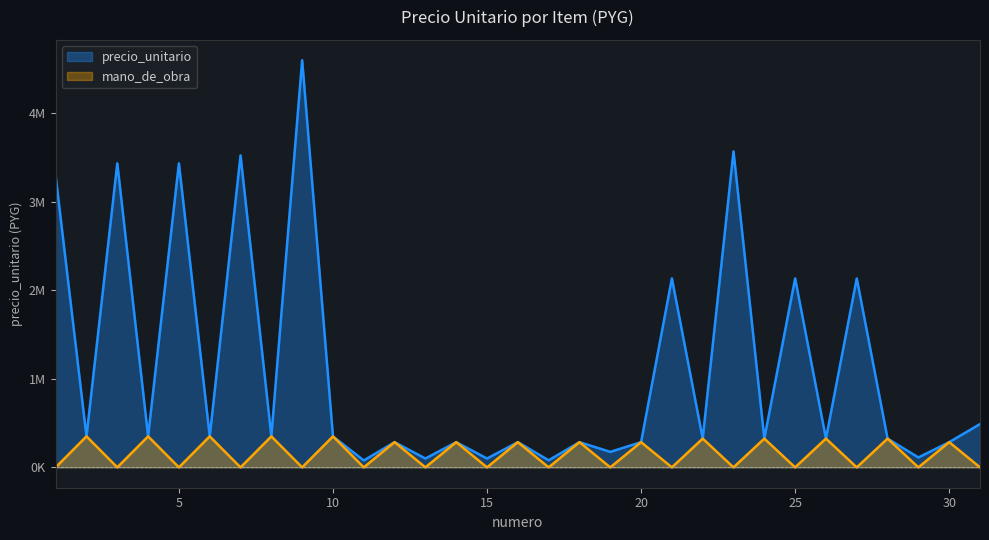

Rank the series by their average value, from highest to lowest.

precio_unitario, mano_de_obra